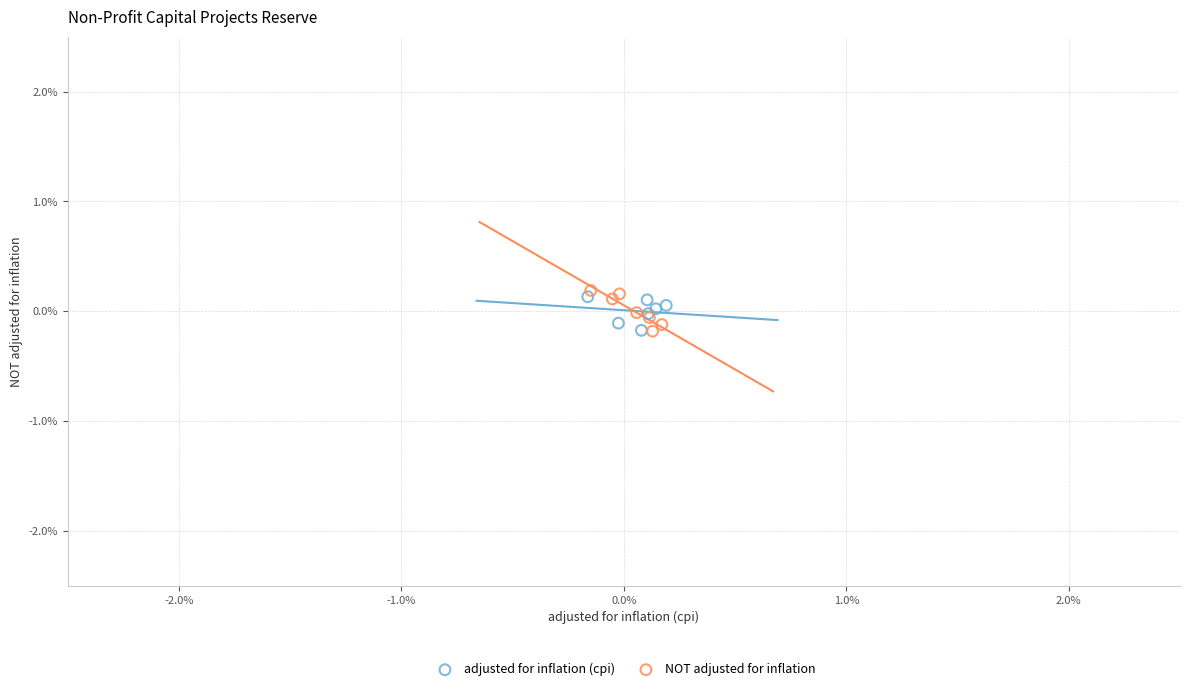

What are all the series names shown in the legend?

adjusted for inflation (cpi), NOT adjusted for inflation